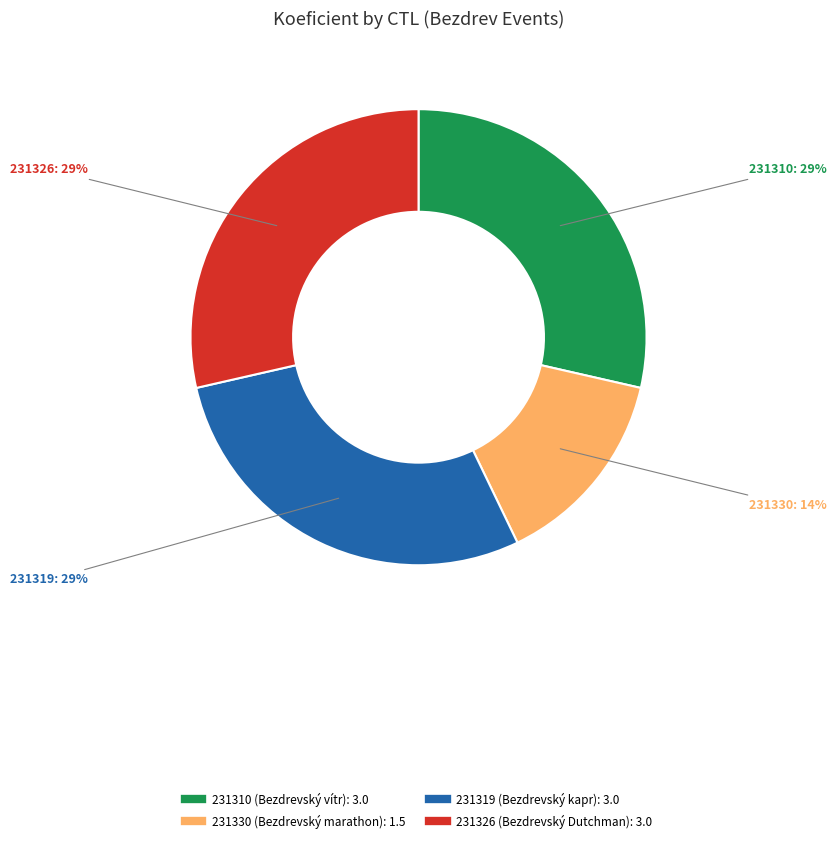

What is the smallest slice in the pie chart?

231330